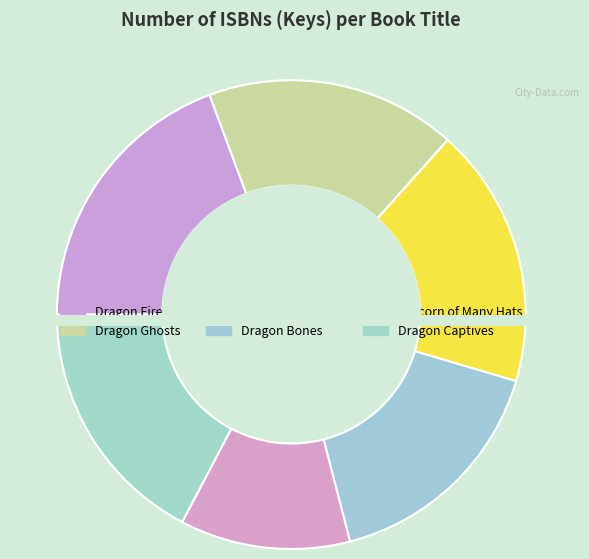

To the nearest percent, what is the average slice percentage?

17%